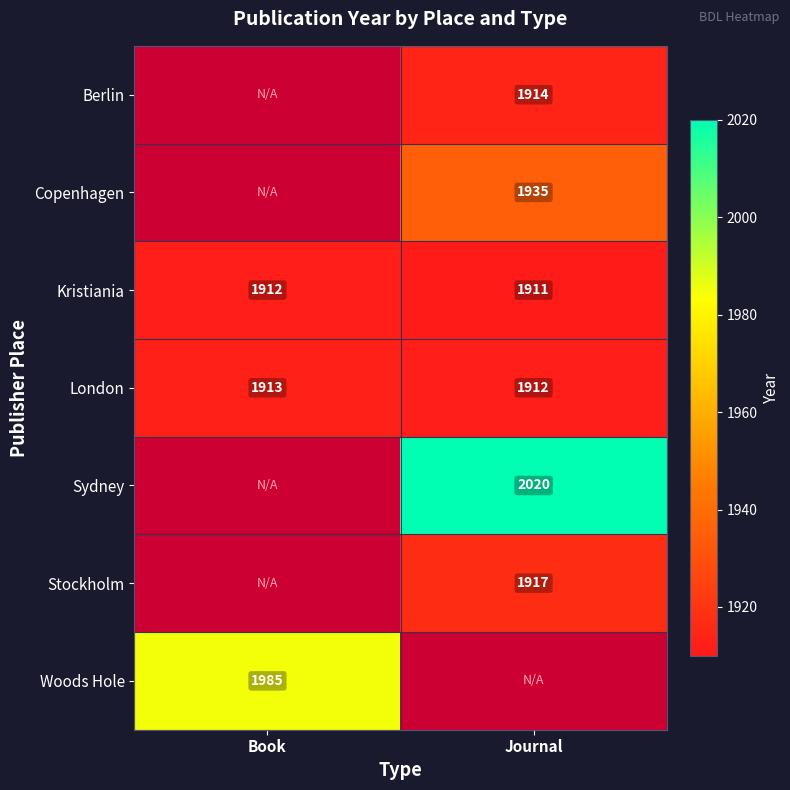

What is the minimum value for London?

1912